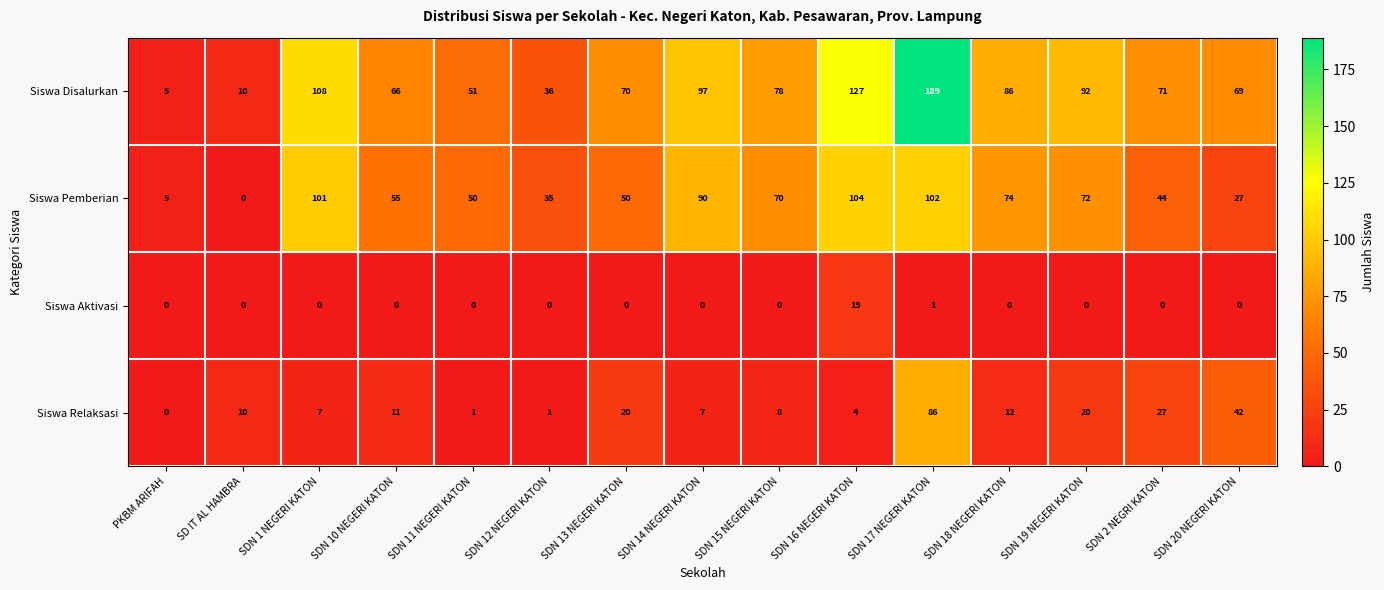

At which category does the chart reach its peak across all series?

SDN 17 NEGERI KATON